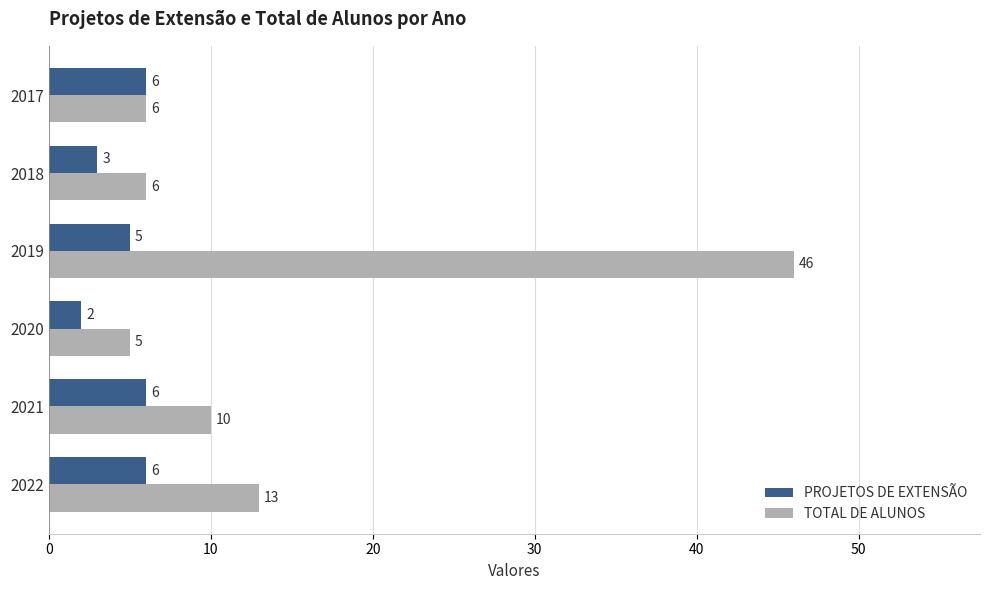

How many data points in PROJETOS DE EXTENSÃO are less than 6?

3